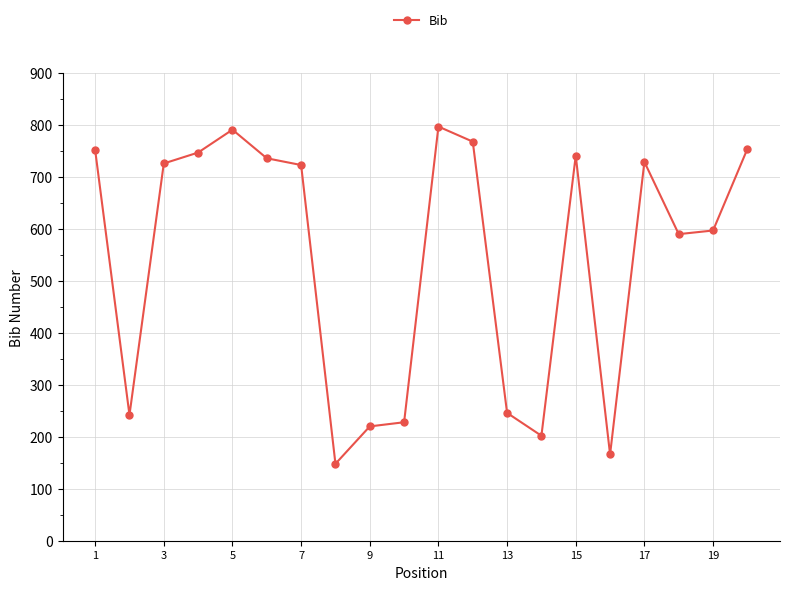

What is the maximum value shown in the chart?

797